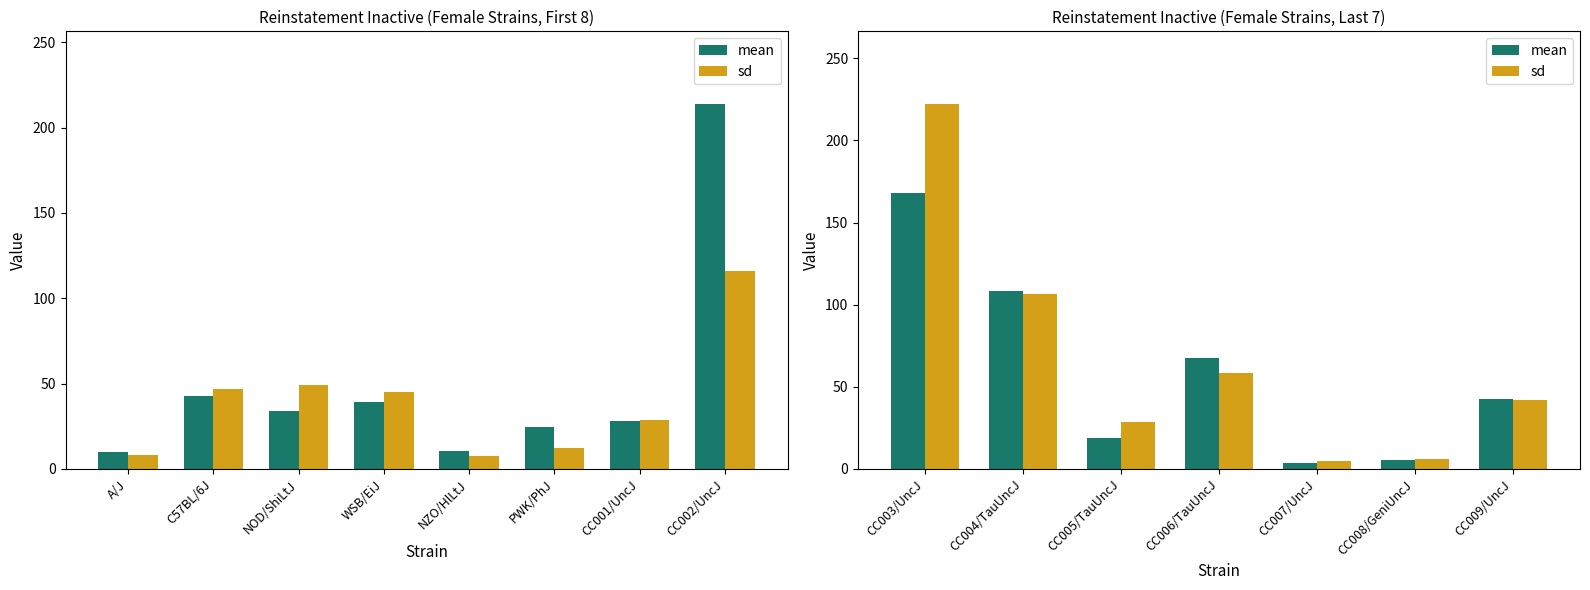

Between CC003/UncJ and CC005/TauUncJ, which series saw the biggest shift?

sd